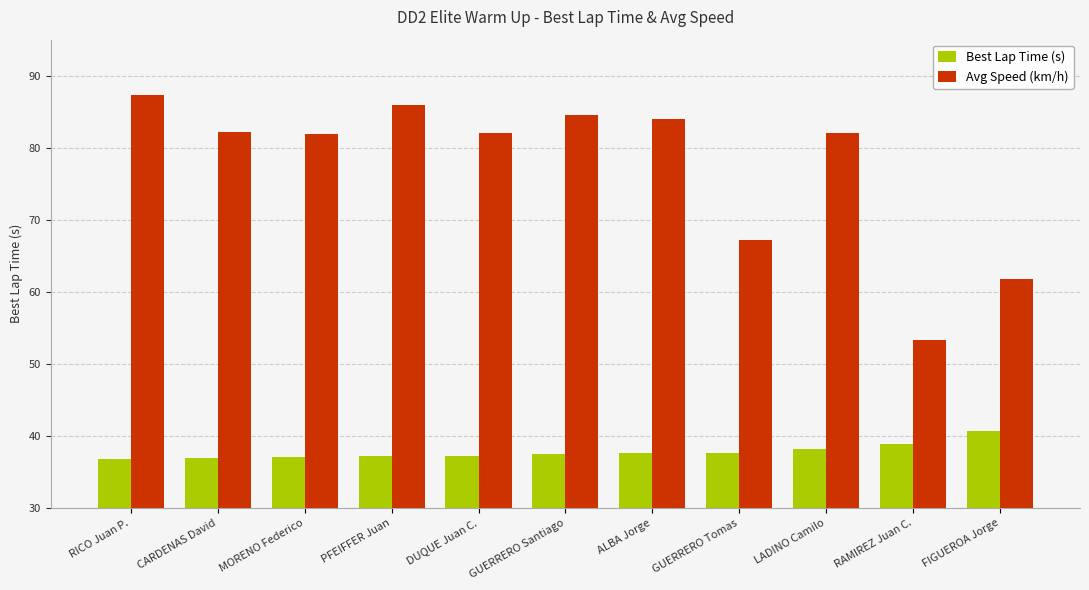

Which series has the largest range (max minus min)?

Avg Speed (km/h)